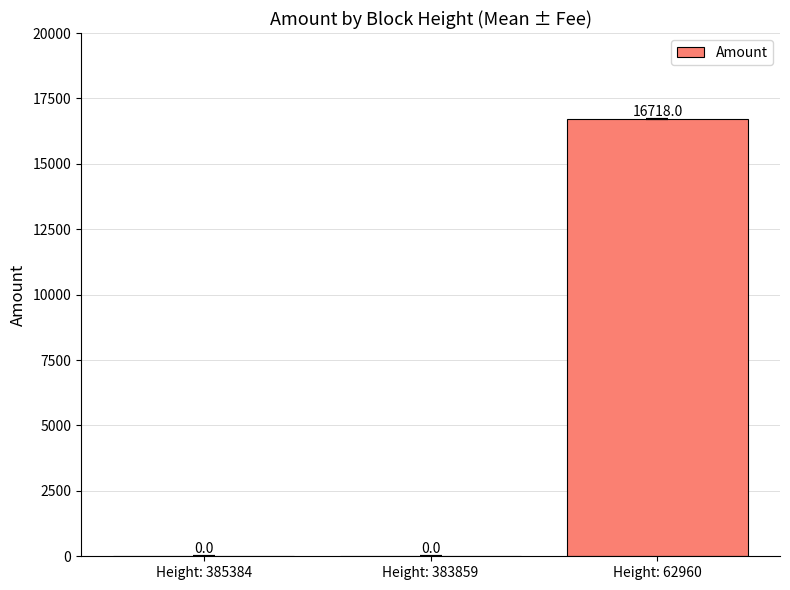

What is the maximum value shown in the chart?

16718